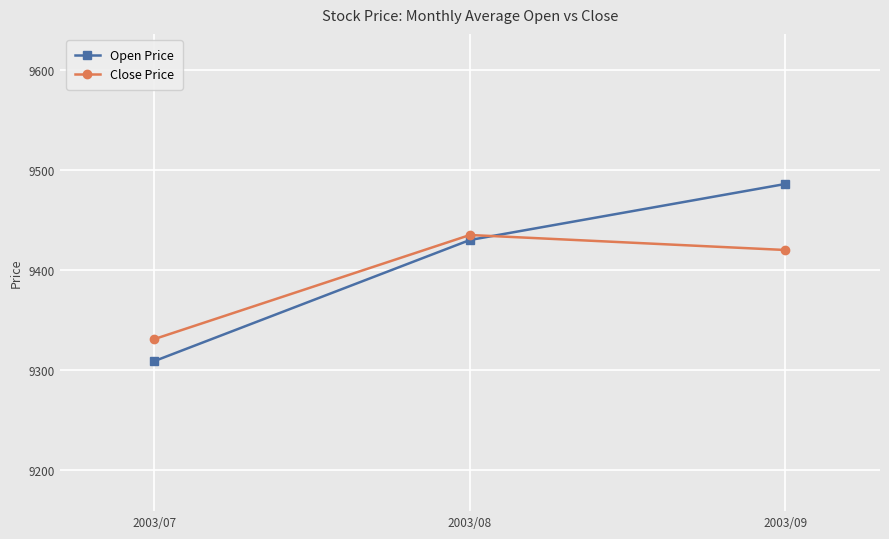

The Open Price series shows 9430 at 2003/08. True or false?

True